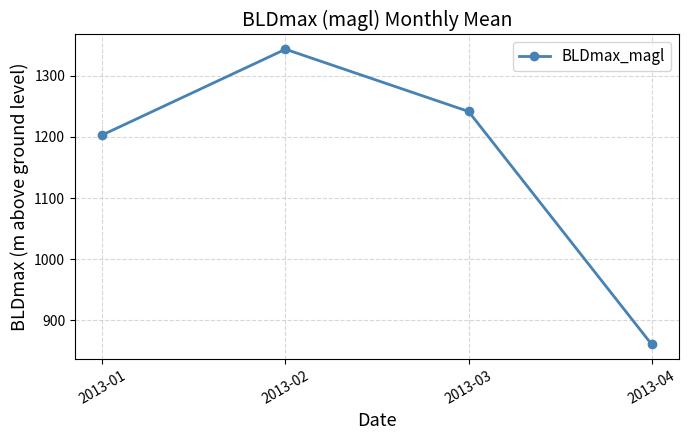

Which has a higher value, 2013-01 or 2013-02?

2013-02